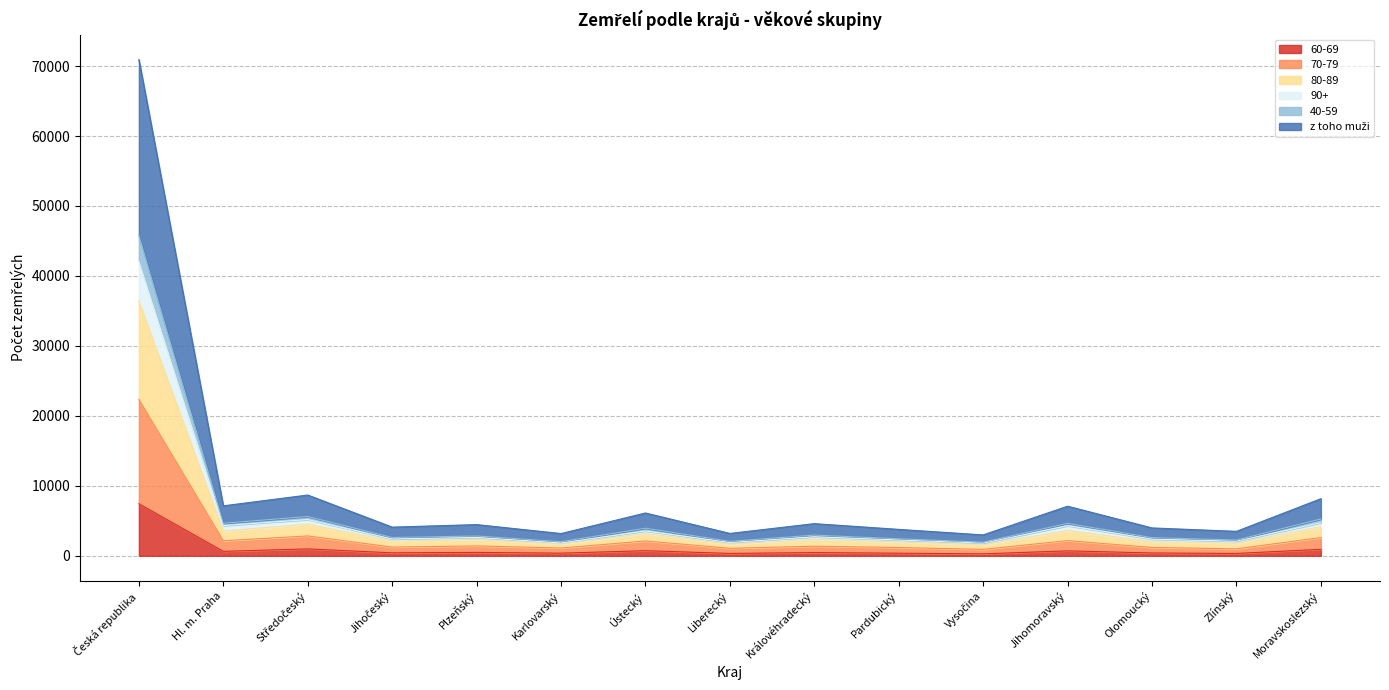

Does the chart have visible grid lines?

Yes